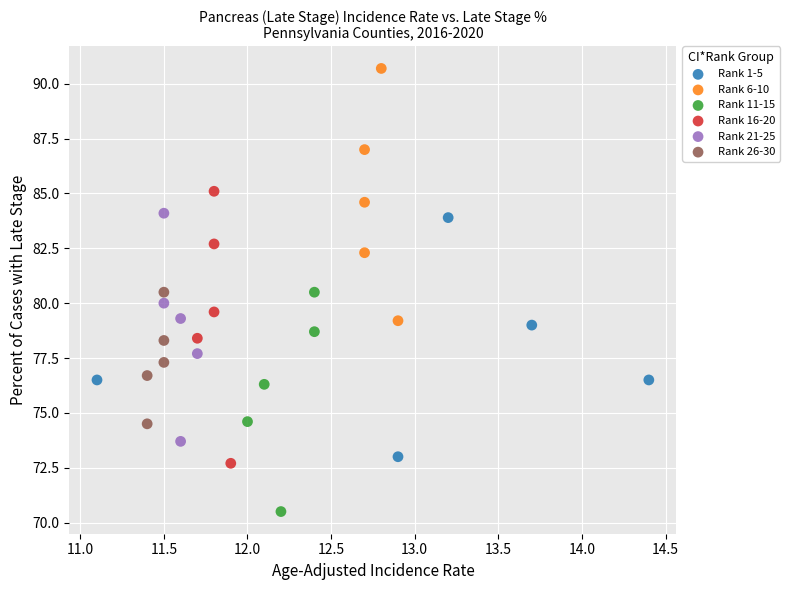

Which series contains the lowest Y value?

Rank 11-15